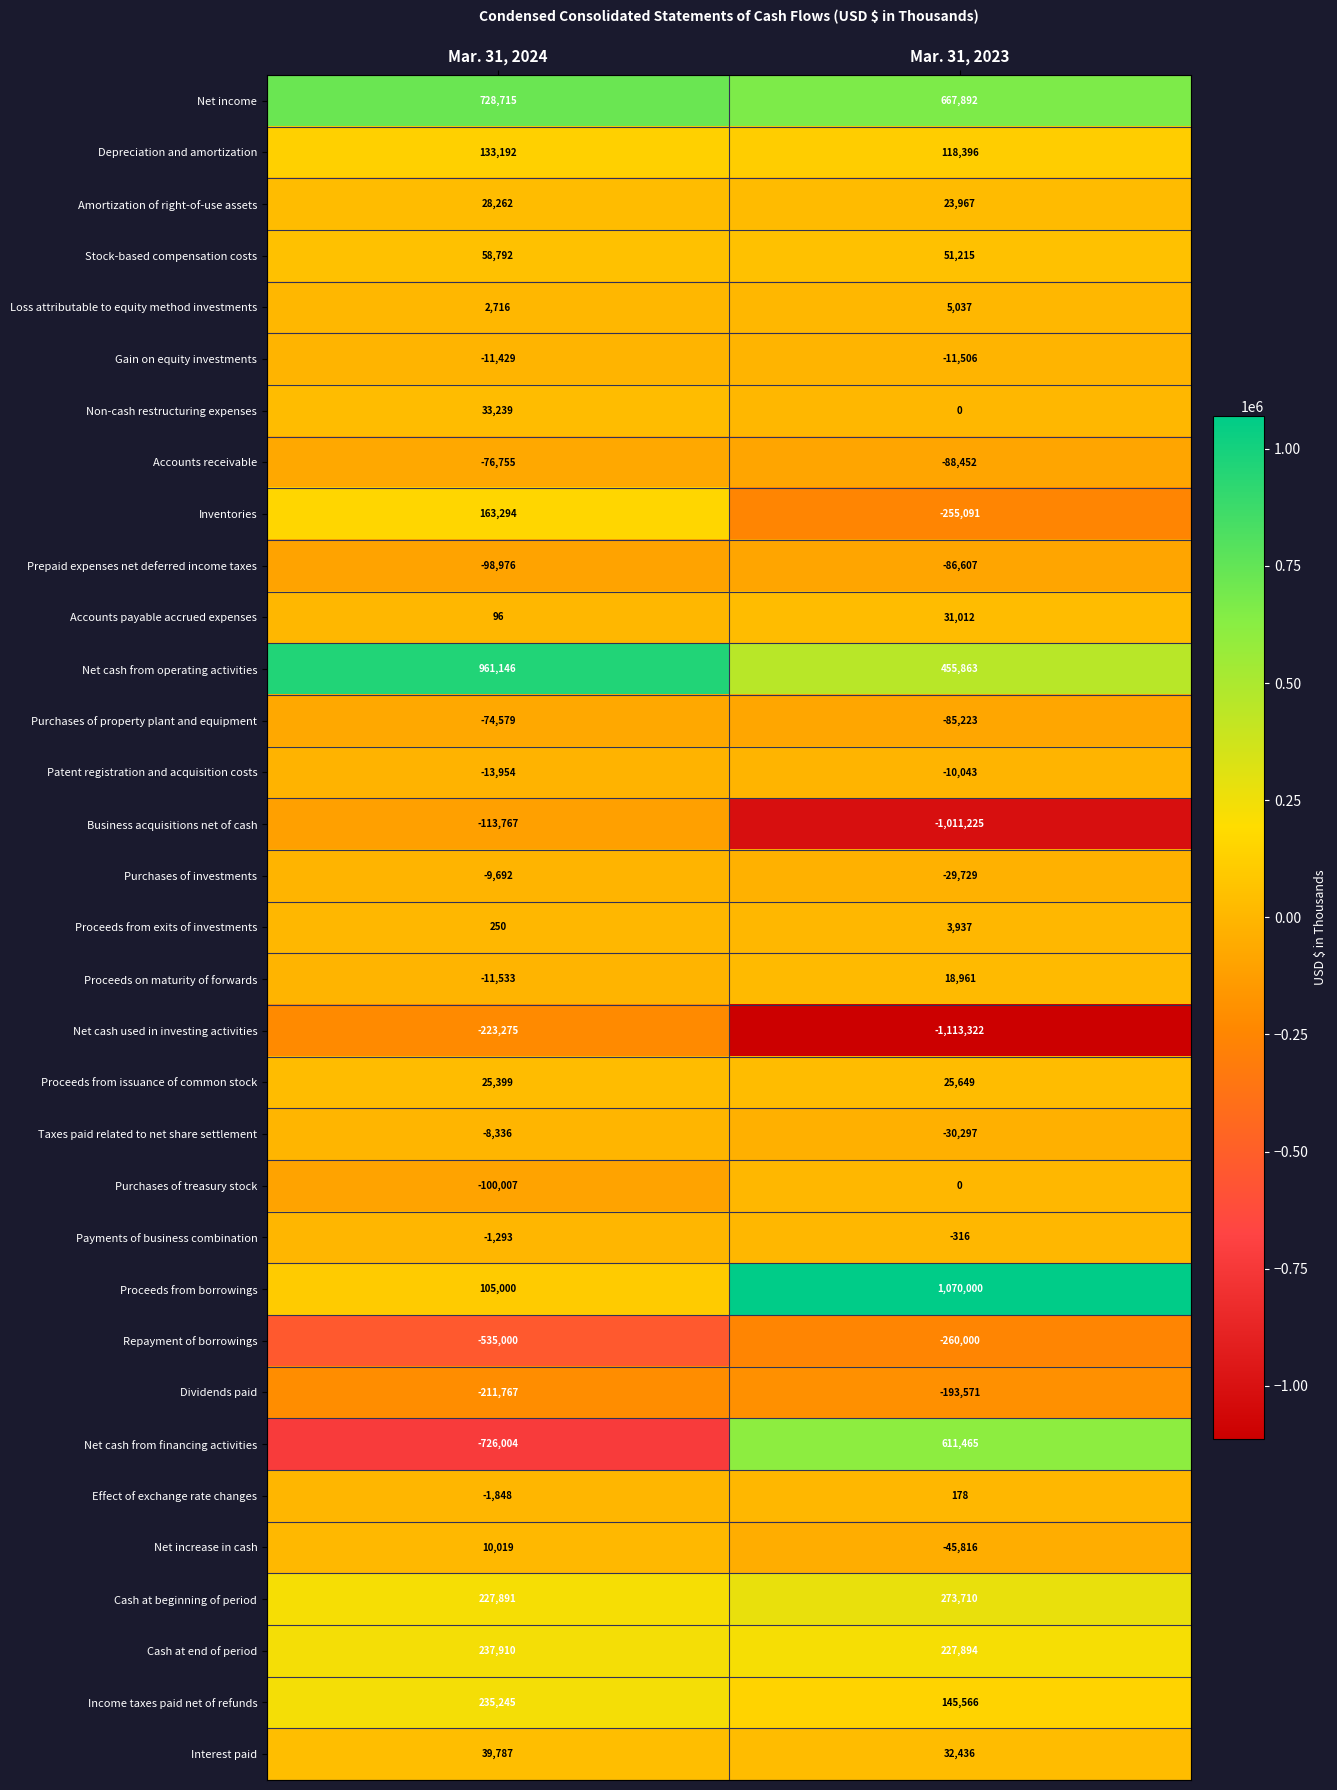

Count the number of data series in this chart.

33